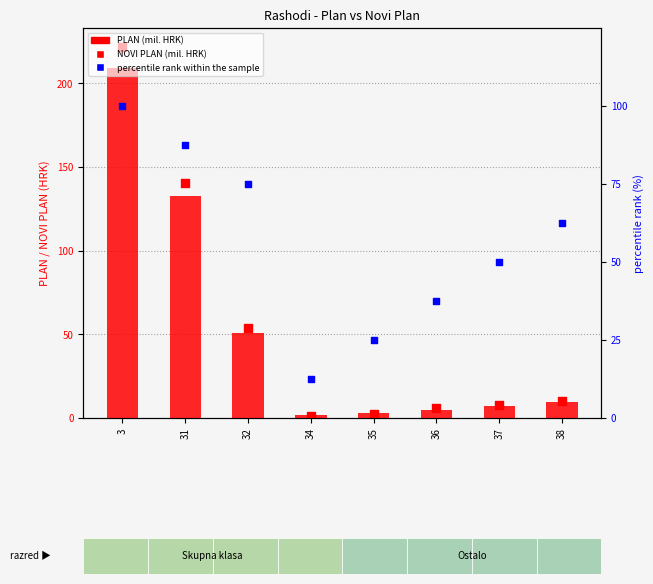

At which category is the sum across all series the highest?

3